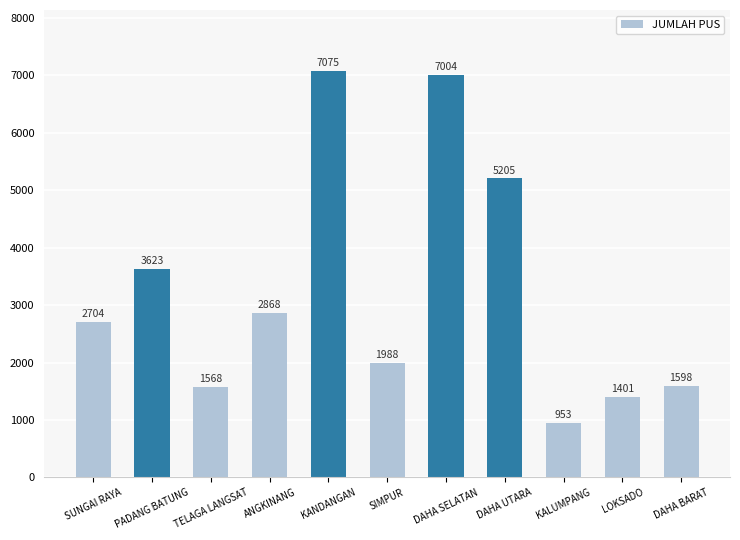

Count the number of categories in the chart.

11